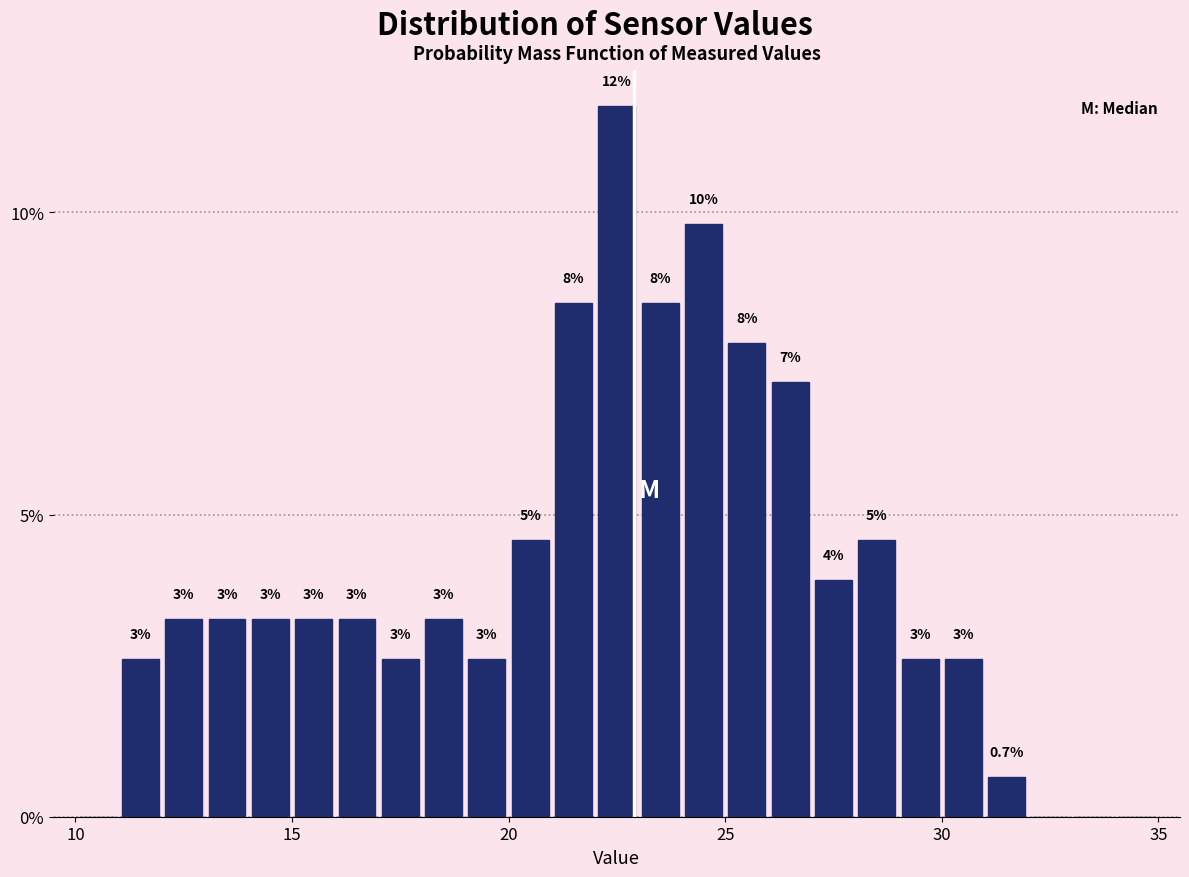

Around what value on the x-axis is the tallest bar? Give the approximate position of its centre, as read against the axis.

22.5